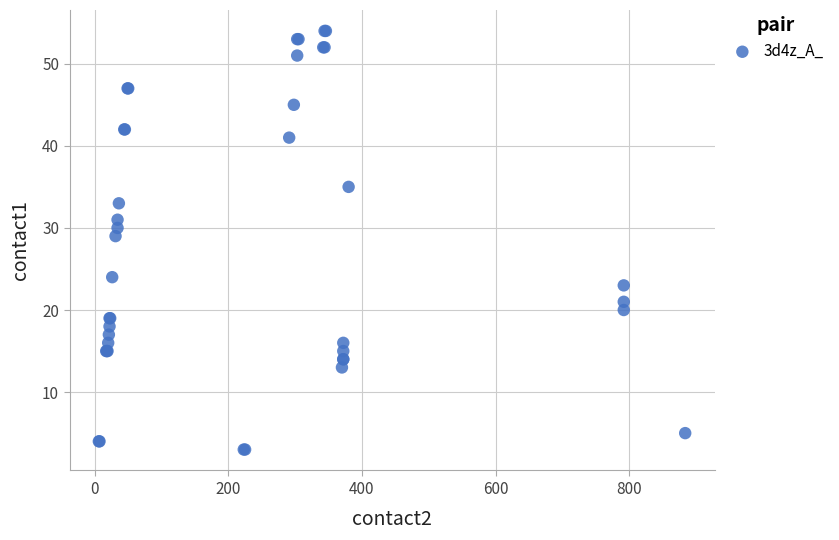

What Y value in the scatter plot is closest to 28?

29